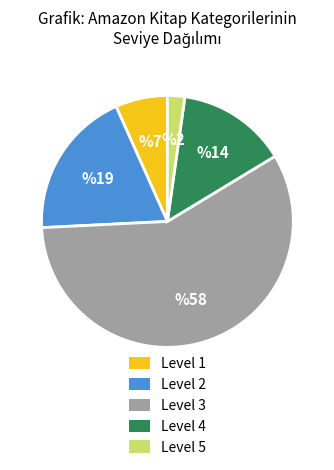

Which category has the biggest portion of the pie?

Level 3